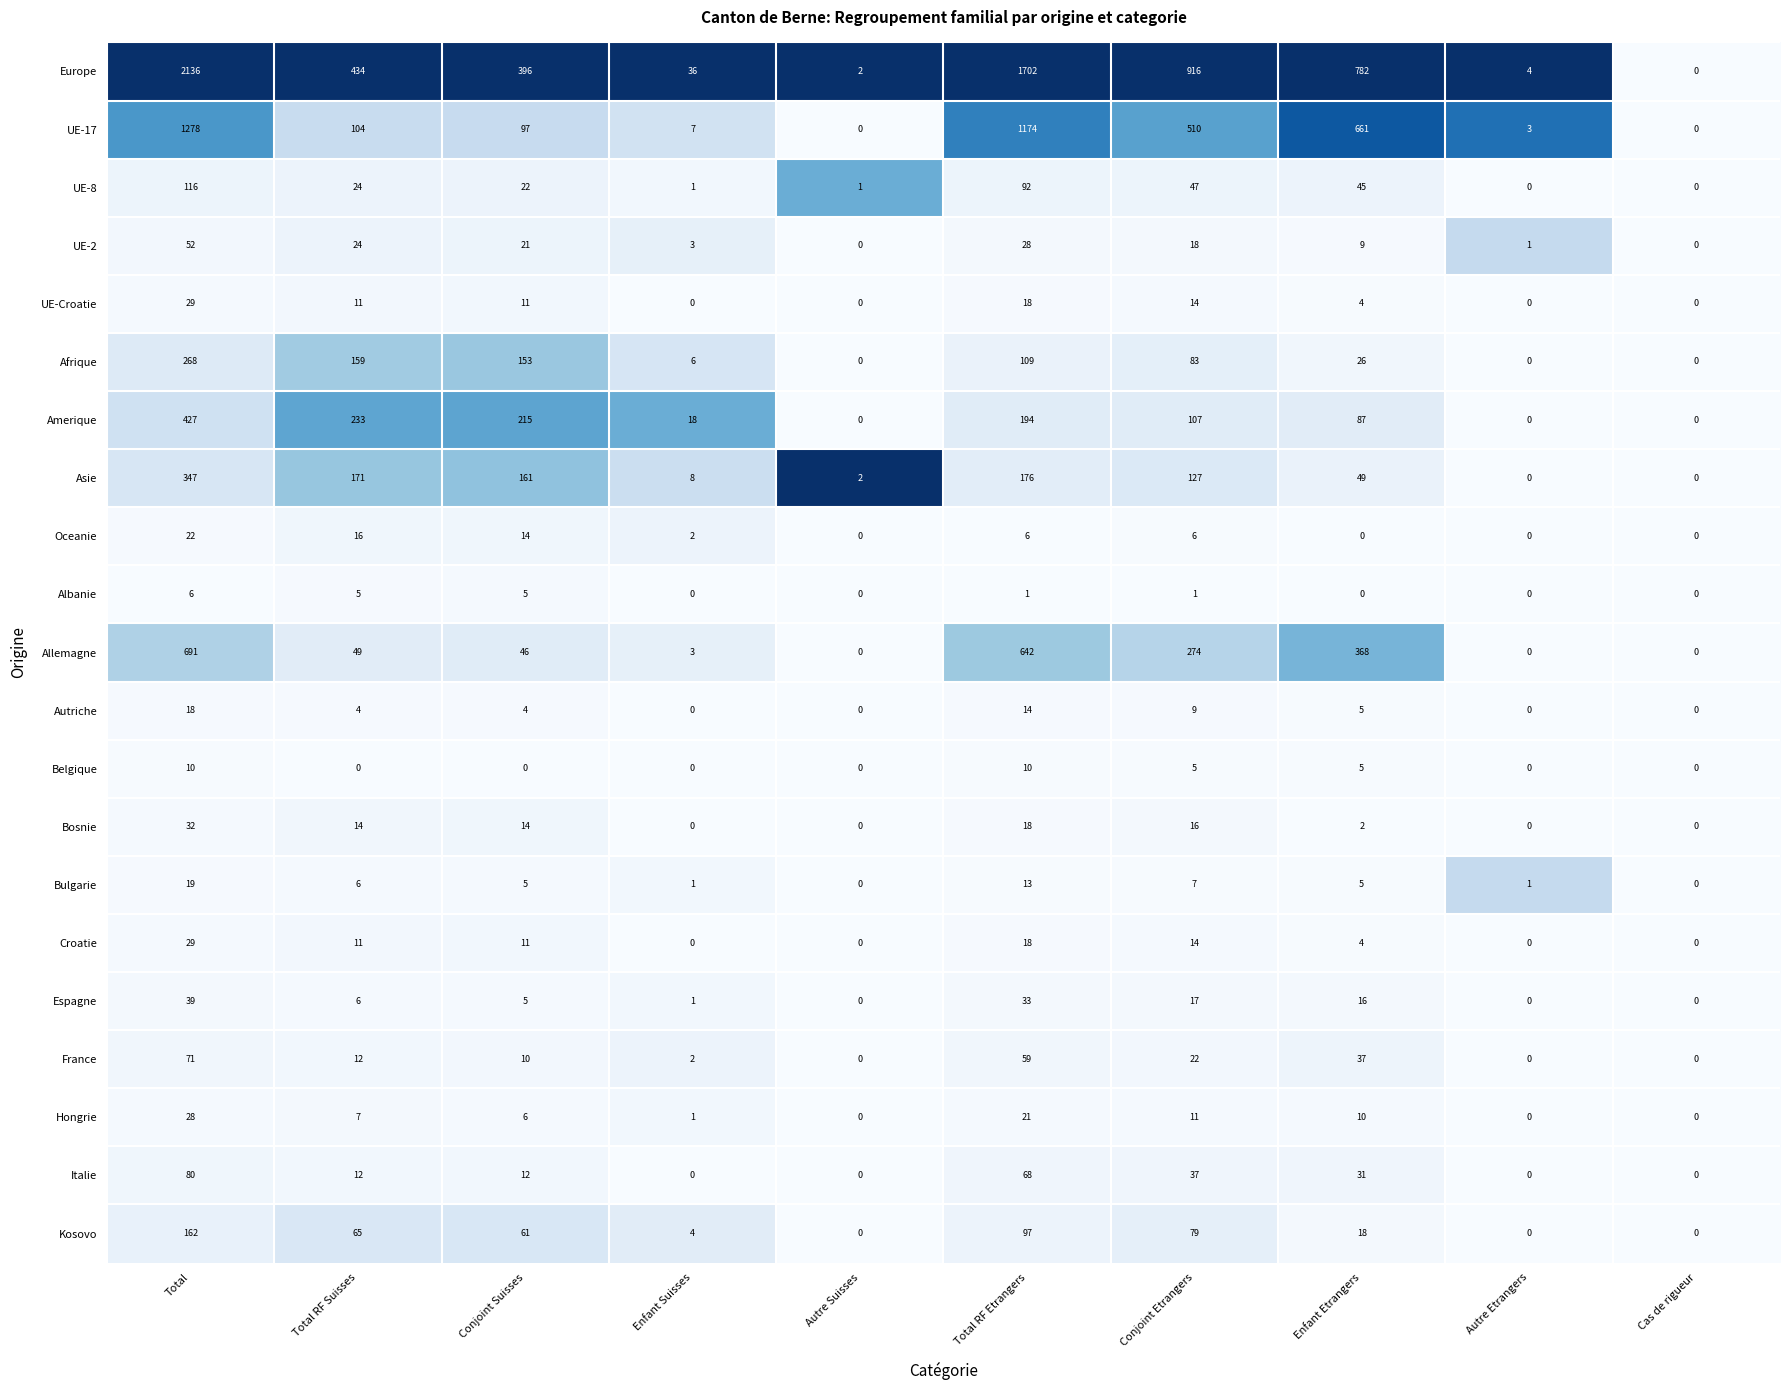

Which series has the largest total across all categories?

Europe